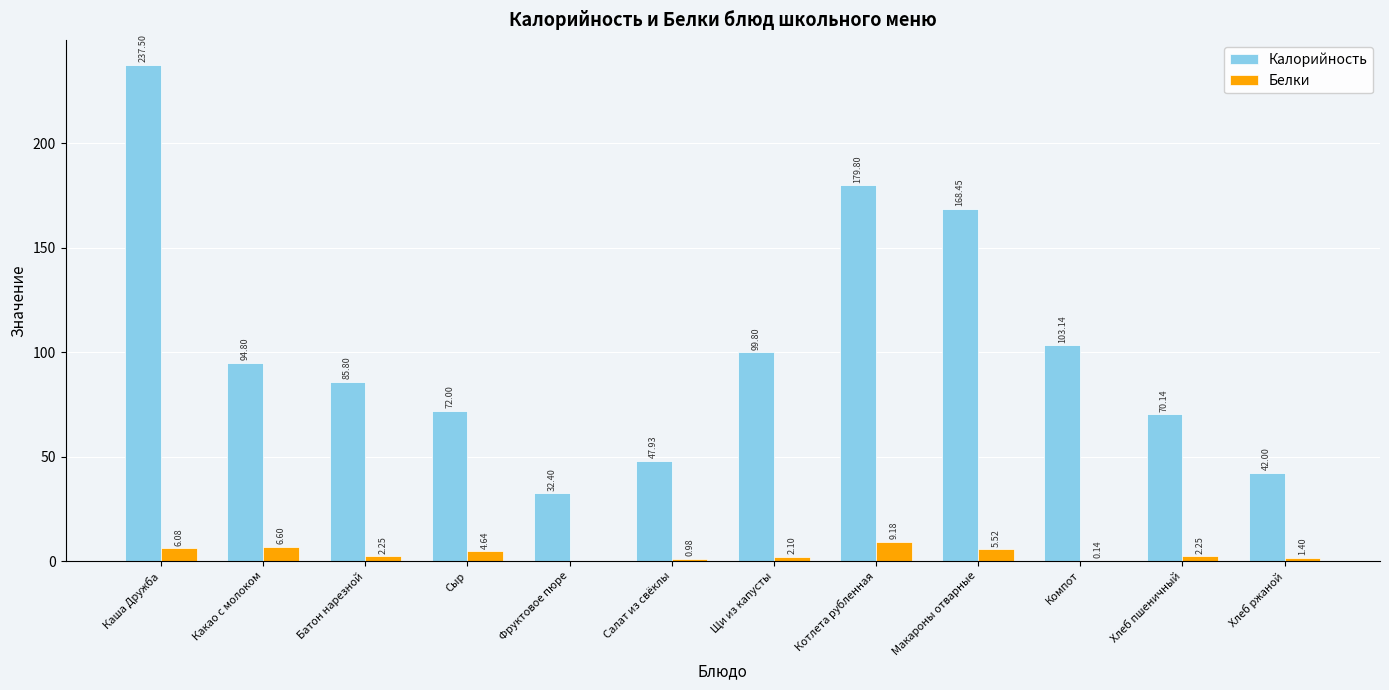

What is the maximum value for Калорийность?

237.5